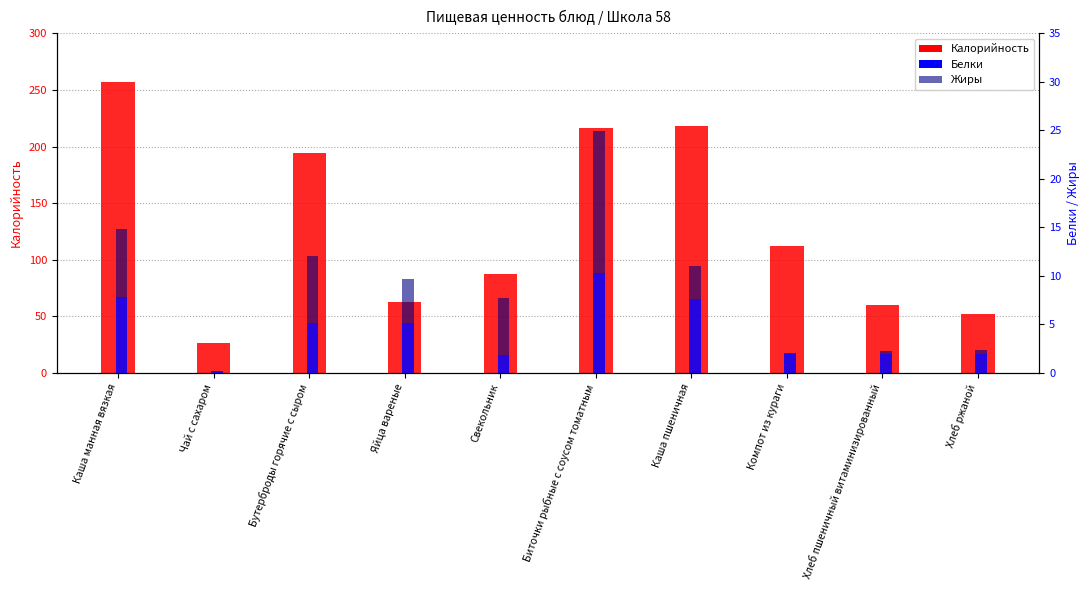

What is the difference between the maximum and minimum values in the Калорийность series?

230.5